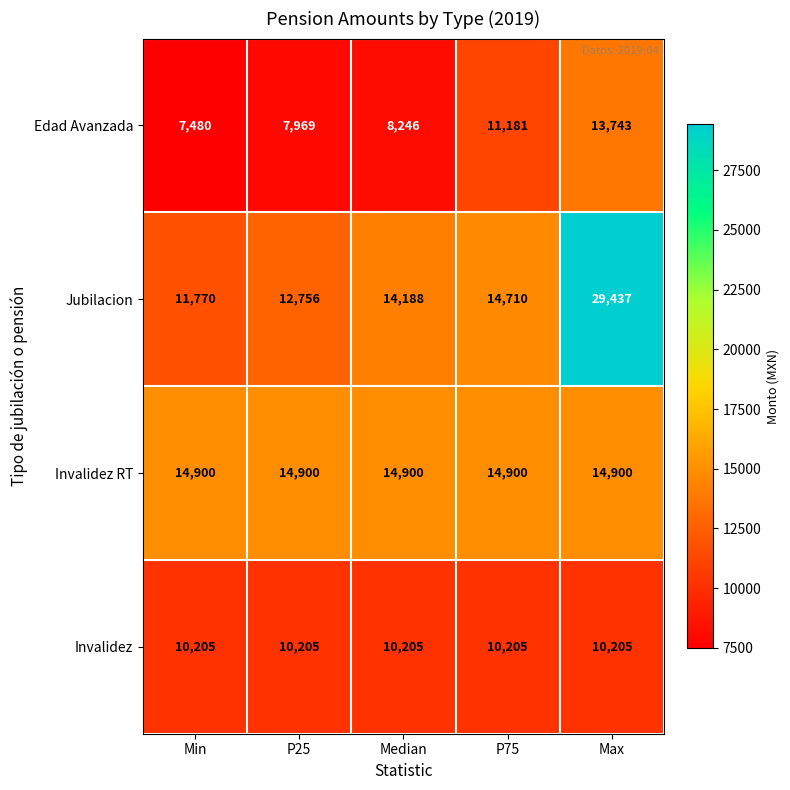

What is the total value across all series at P75?

50996